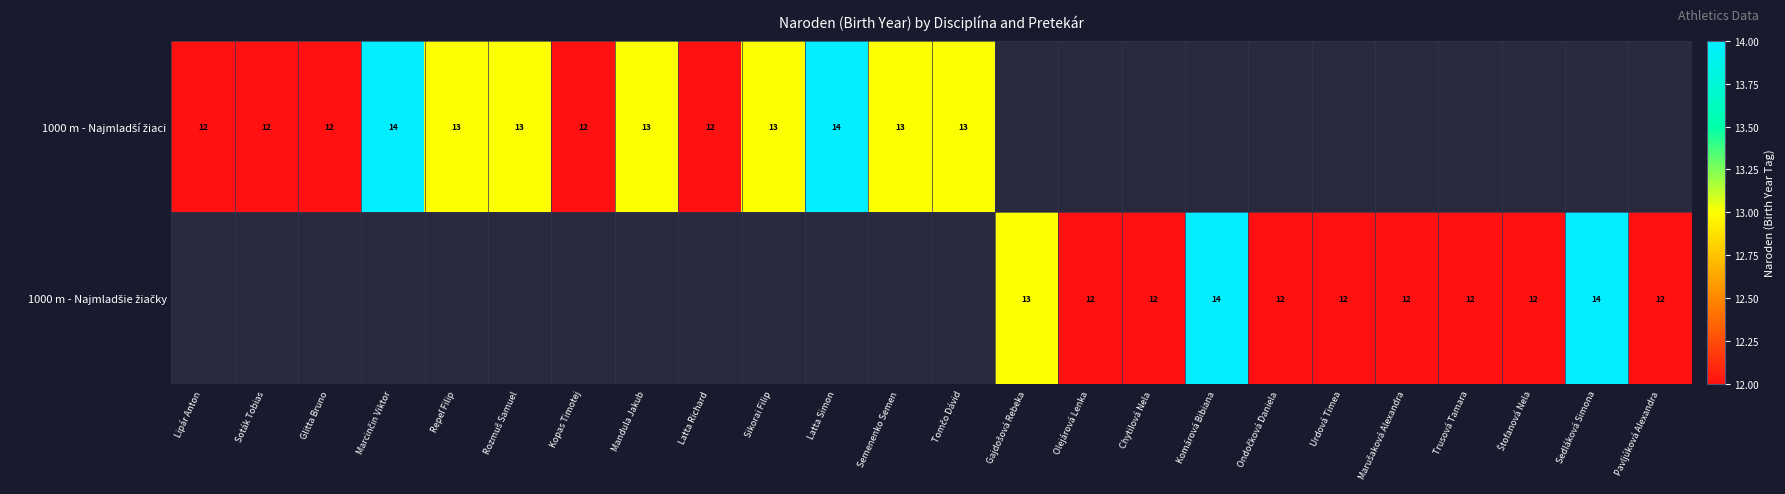

The value of 1000 m - Najmladší žiaci at Latta Richard is 17.6. True or false?

False